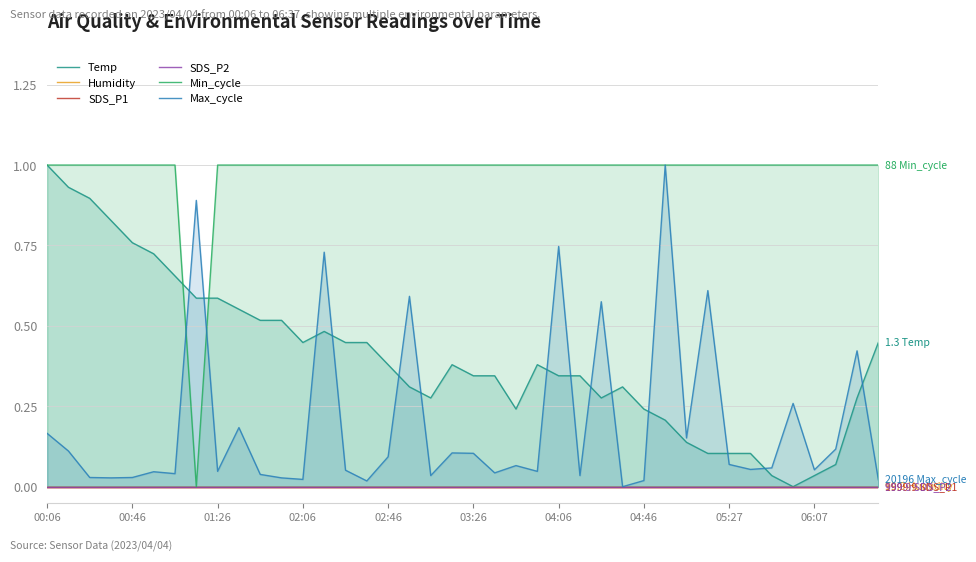

Is it true that Min_cycle equals 1.0 at 00:46?

True